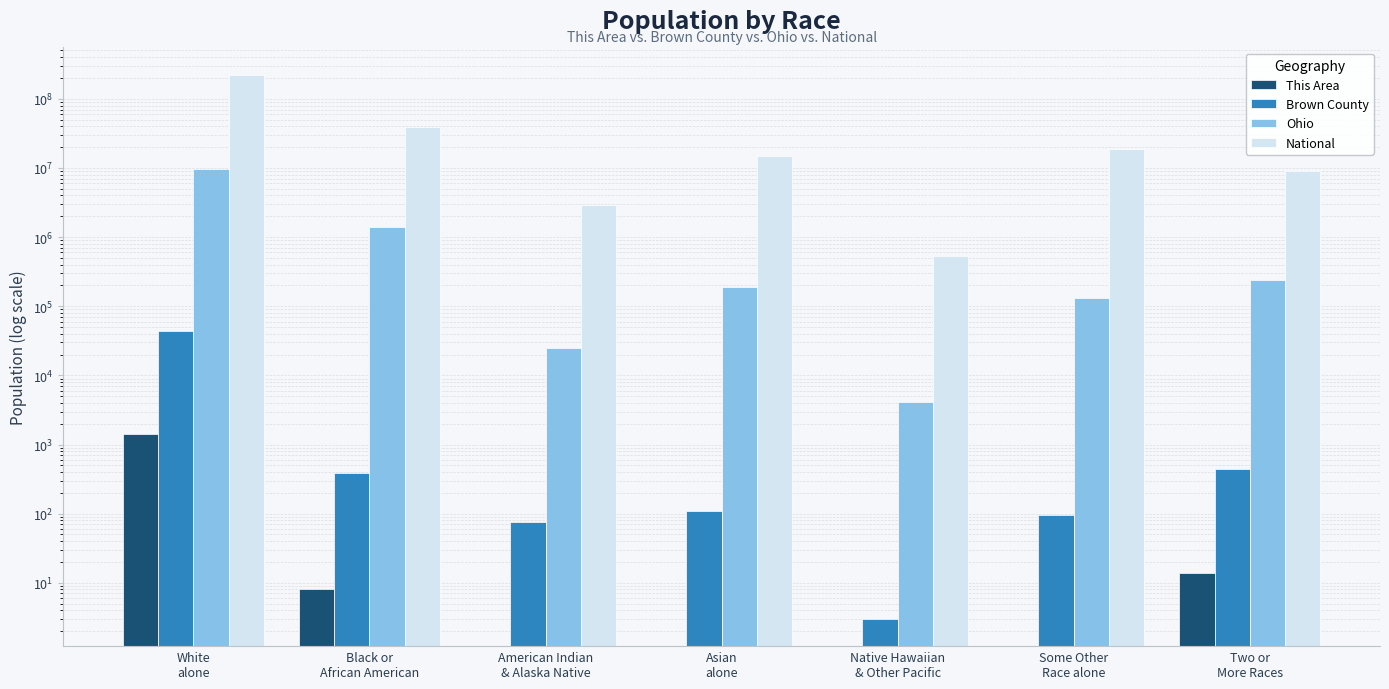

At which label does Brown County reach its peak?

White
alone